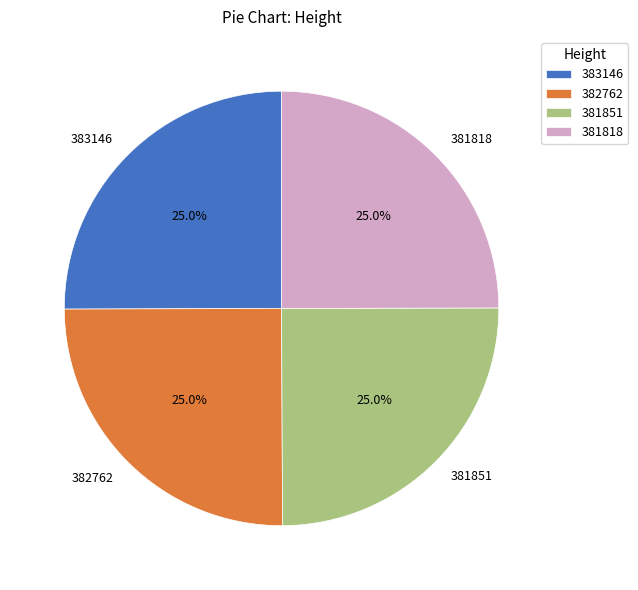

Count the number of slices in the pie.

4